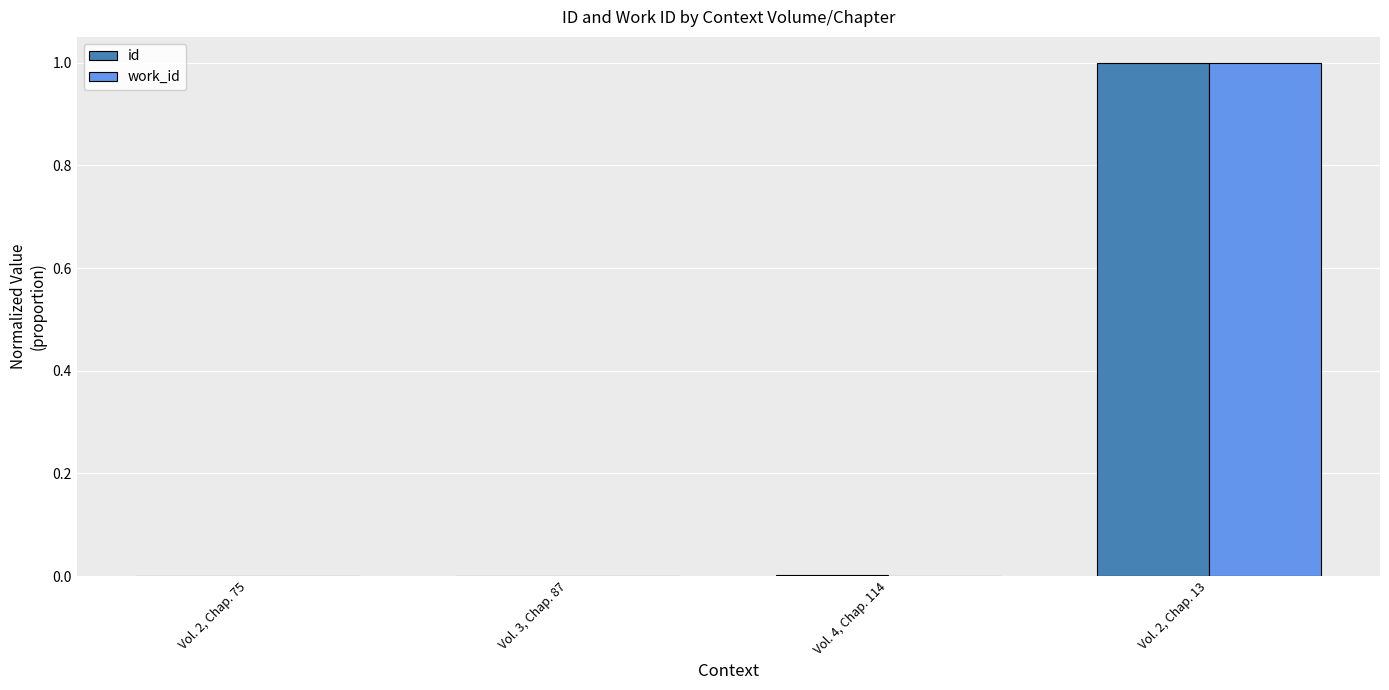

At which category is the sum across all series the highest?

Vol. 2, Chap. 13